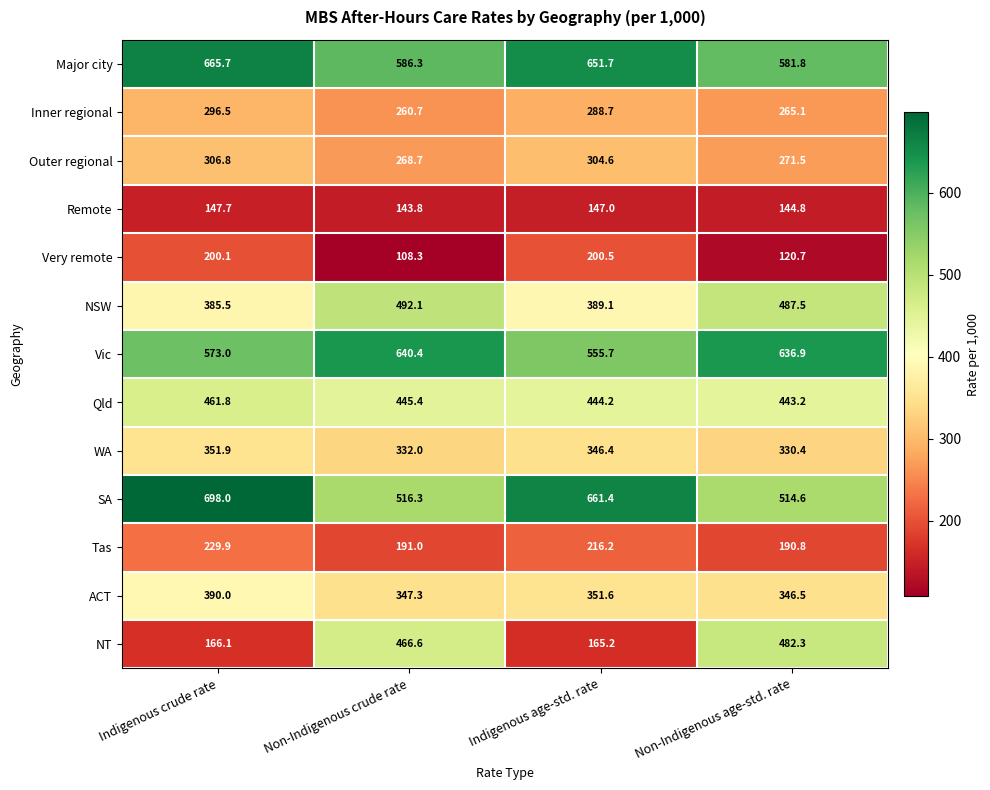

What is the difference between the maximum and minimum values in the Vic series?

84.7